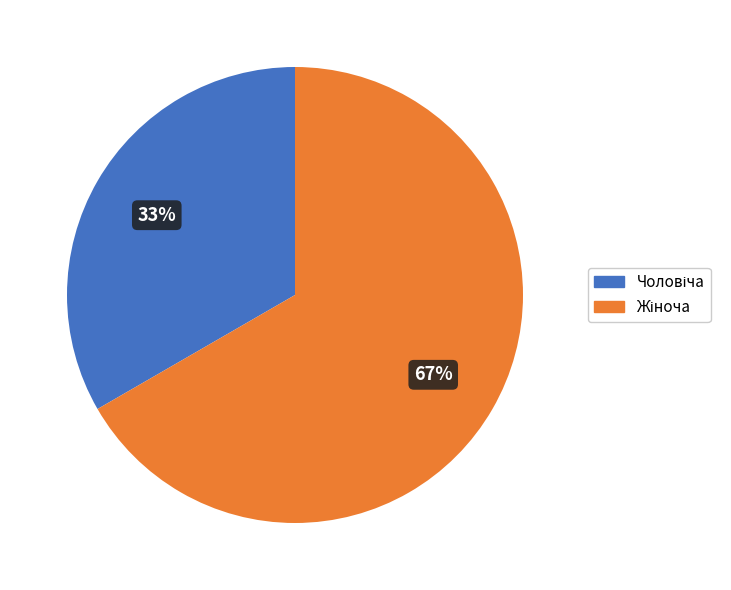

To the nearest percent, what is the average slice percentage?

50%